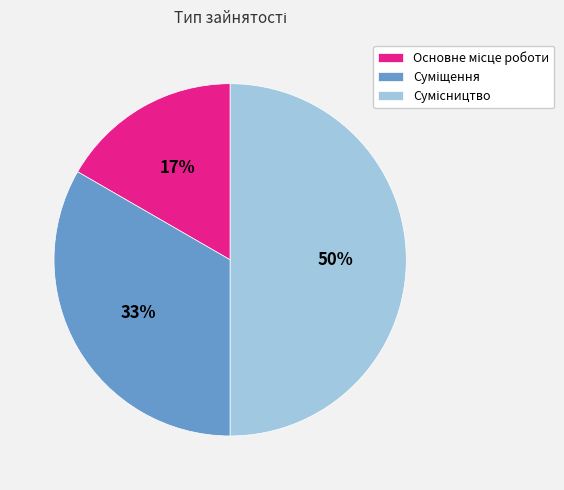

To the nearest percent, what is the difference between the largest and smallest slice percentages?

33%